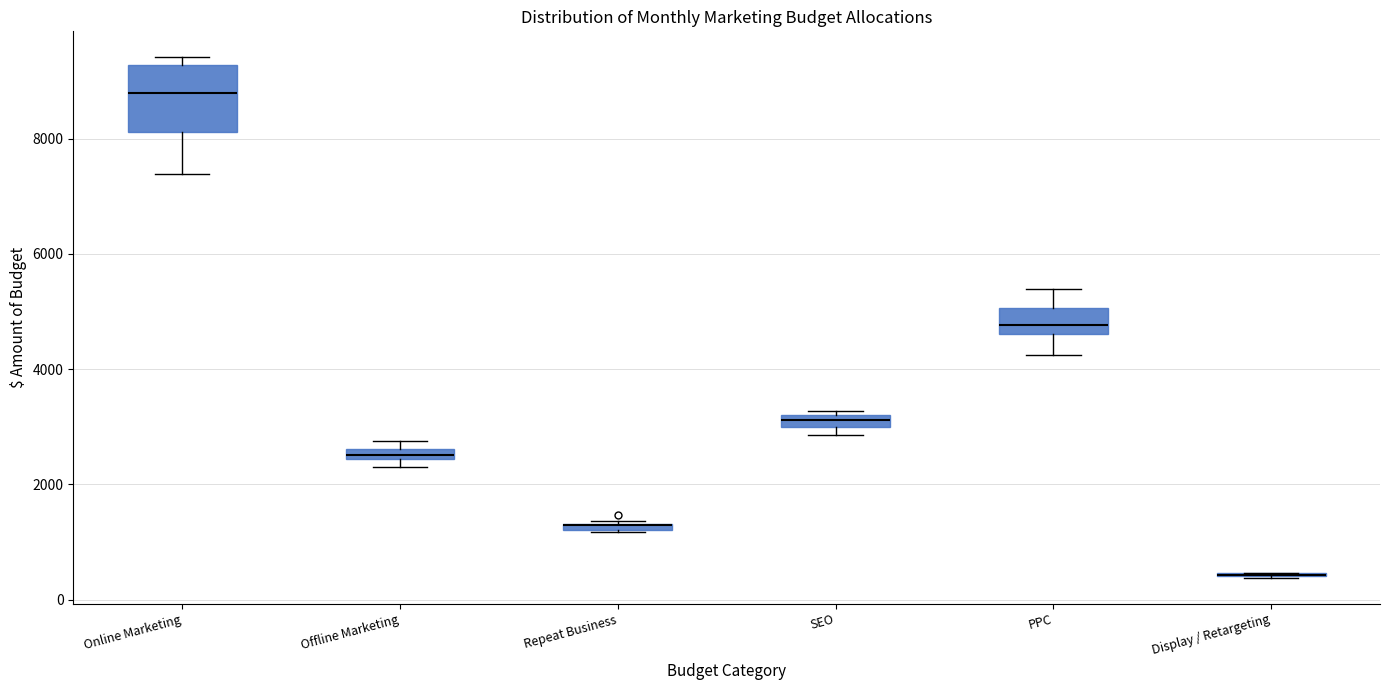

Where does the median line of the box for Online Marketing sit on the y-axis? The values are not printed on the chart, so give them approximately, as read against the axis.

8800